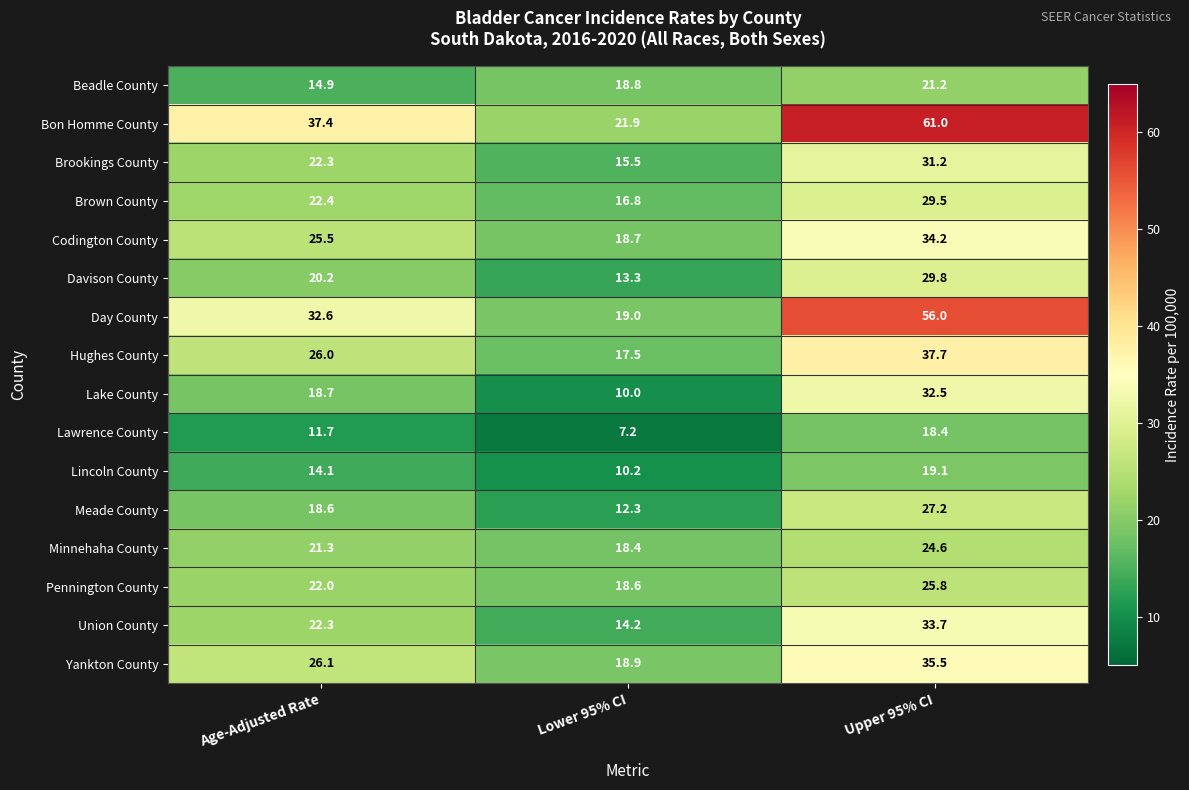

What is the spread (max minus min) of values at Lower 95% CI?

14.7